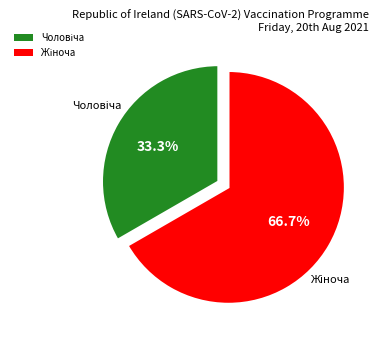

Count the number of slices in the pie.

2